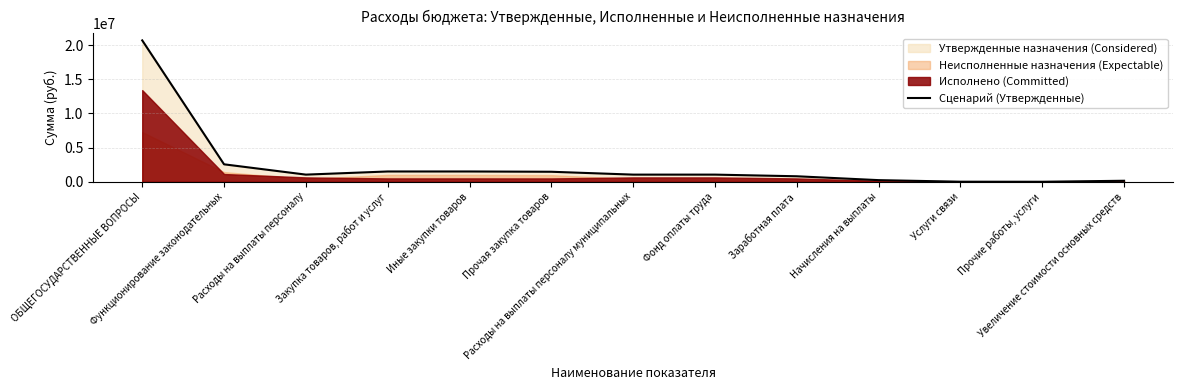

Where is the first local minimum?

Расходы на выплаты персоналу